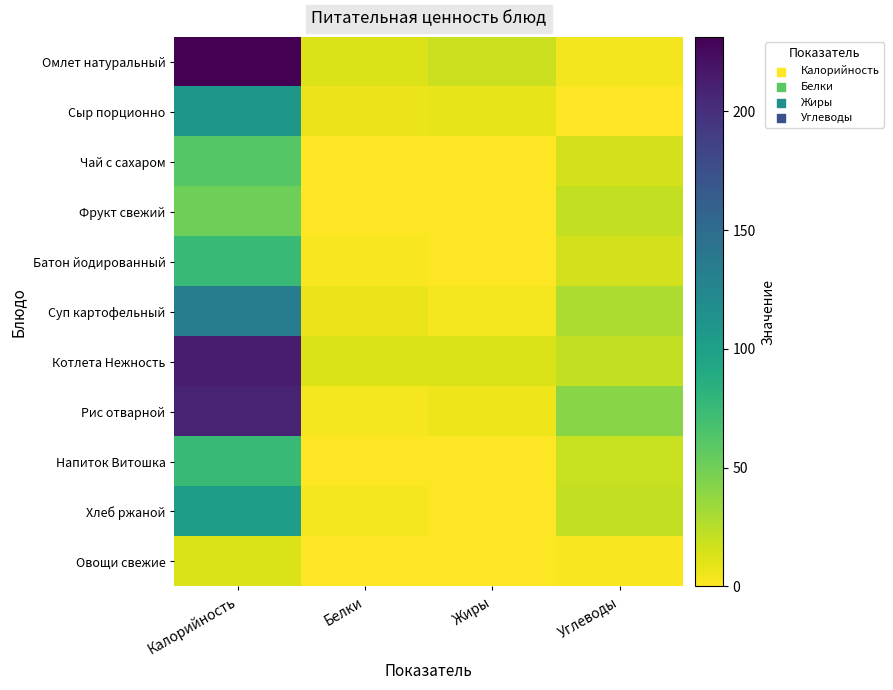

At how many categories does at least one series exceed 165?

1